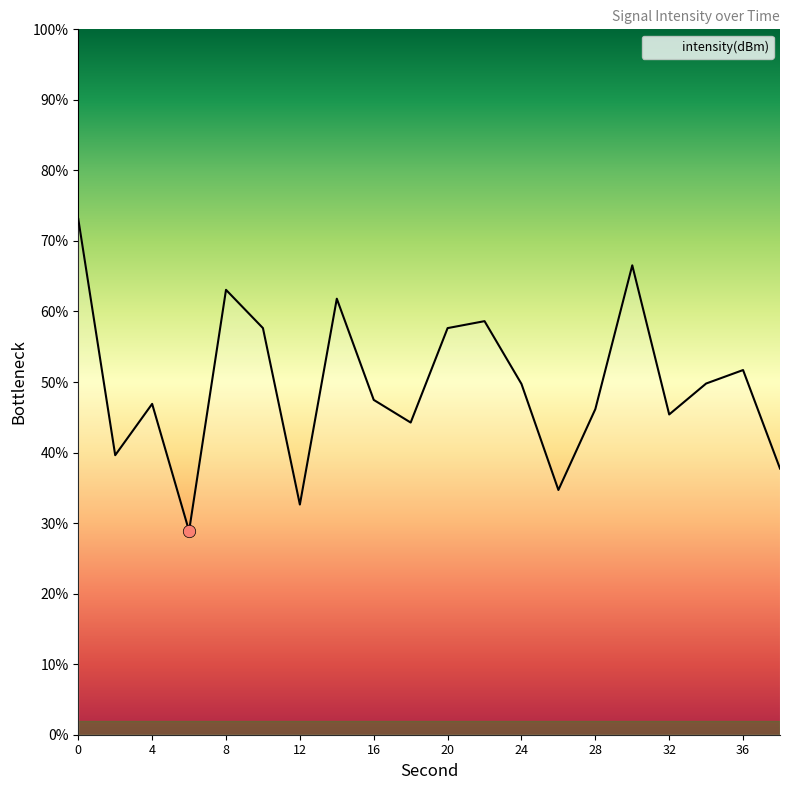

What is the smallest value displayed?

28.9